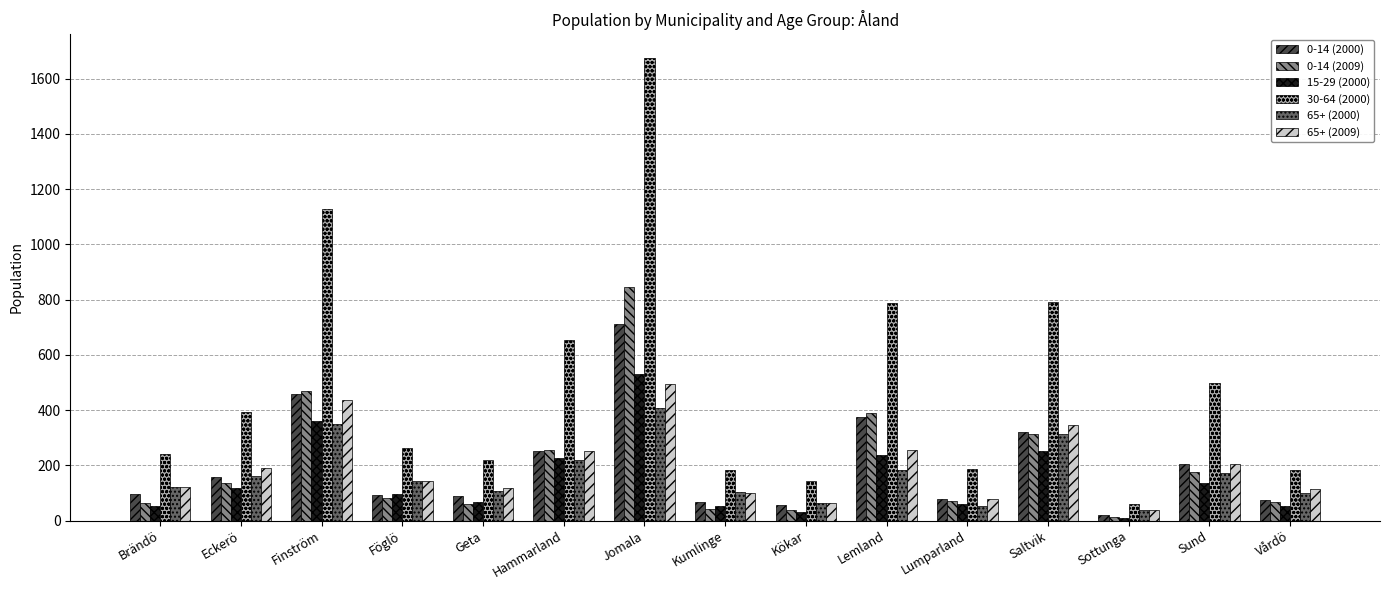

What is the difference between the second highest and minimum values in the 0-14 (2009) series?

455